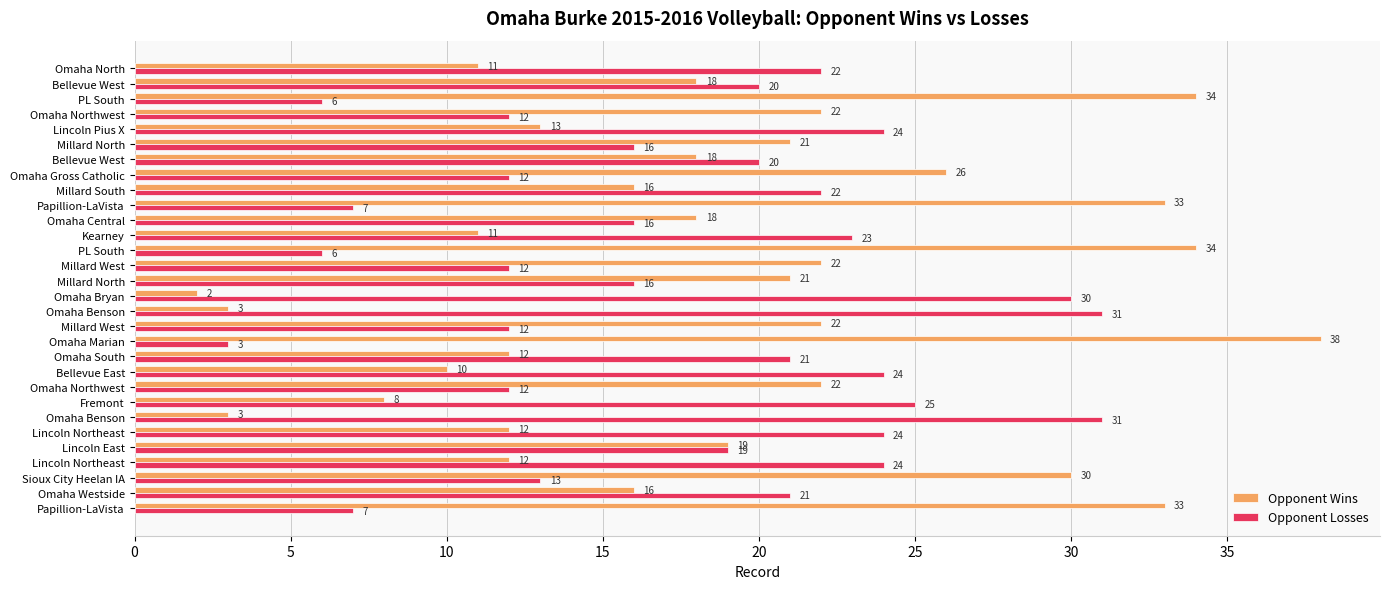

What is the average value of the Opponent Wins series?

19